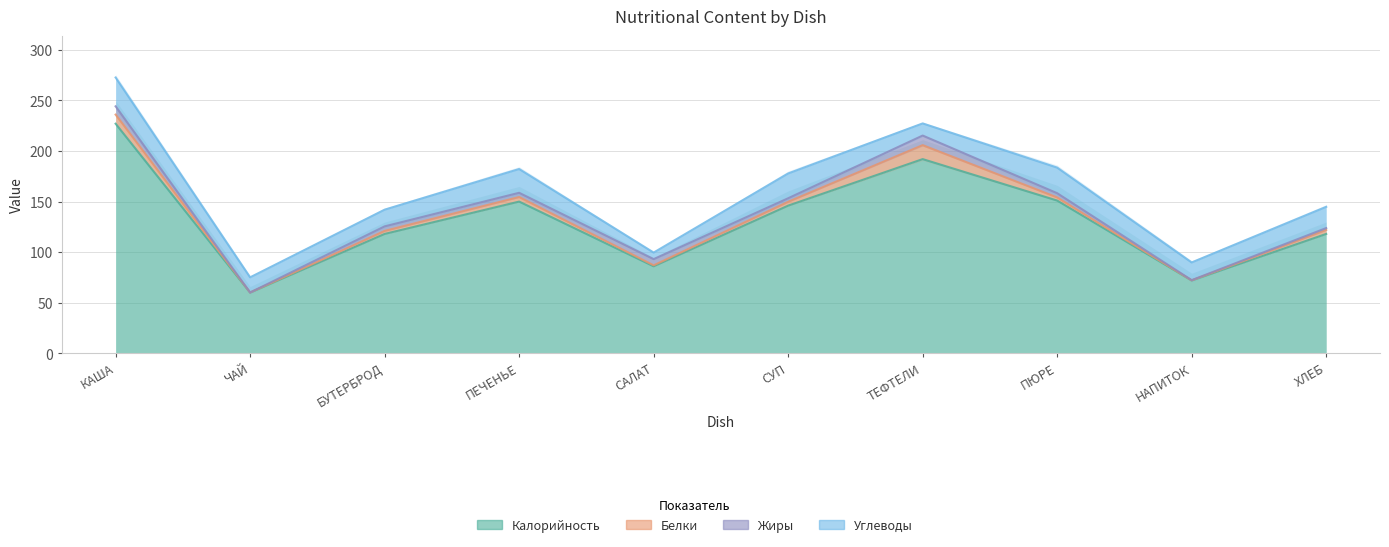

How many interior local valleys does the Калорийность series have?

3